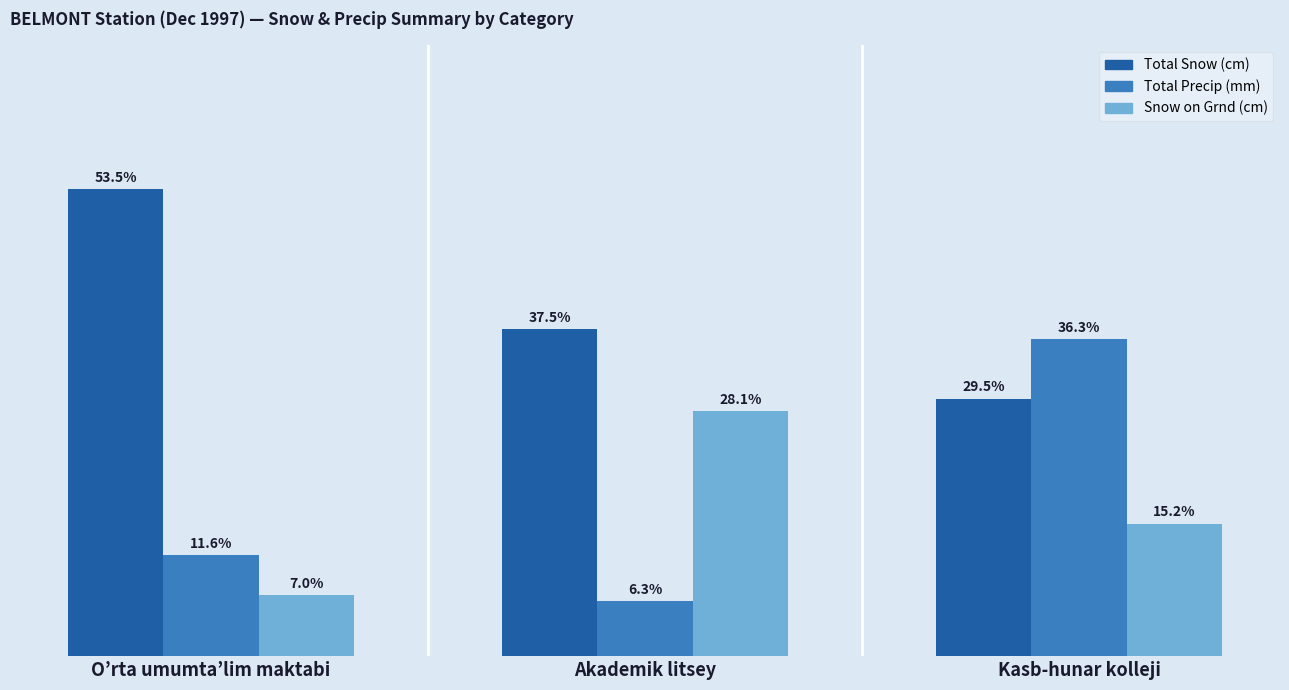

At which label does Total Snow (cm) first exceed 37?

O’rta umumta’lim maktabi